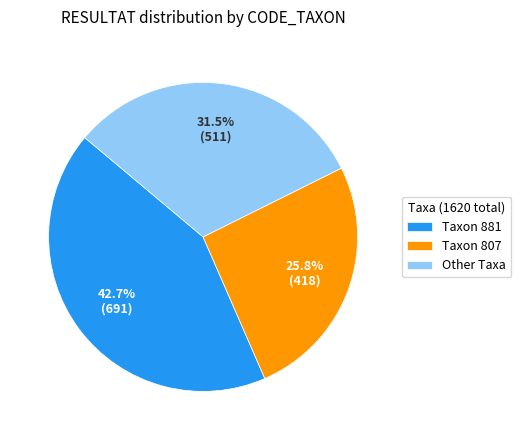

Between Other Taxa and Taxon 881, which is larger?

Taxon 881